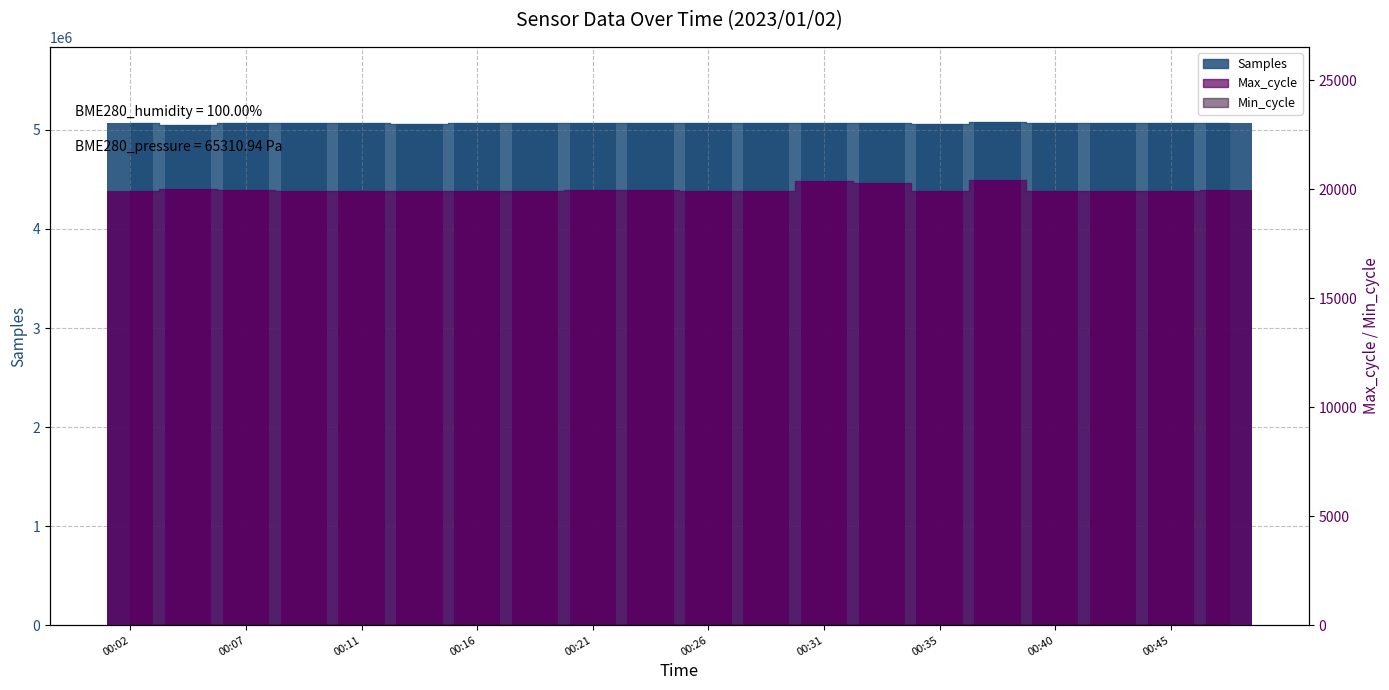

Are the bars horizontal?

No